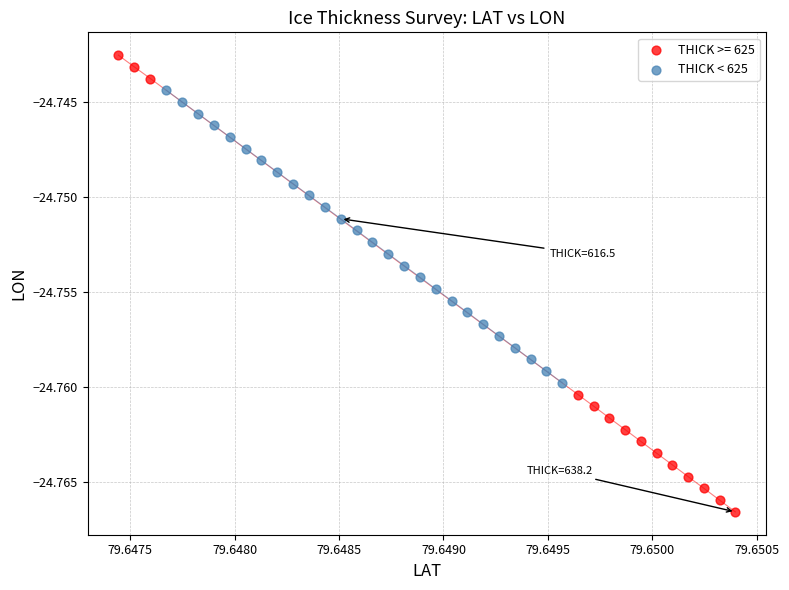

Which series has the widest spread of Y values?

THICK >= 625